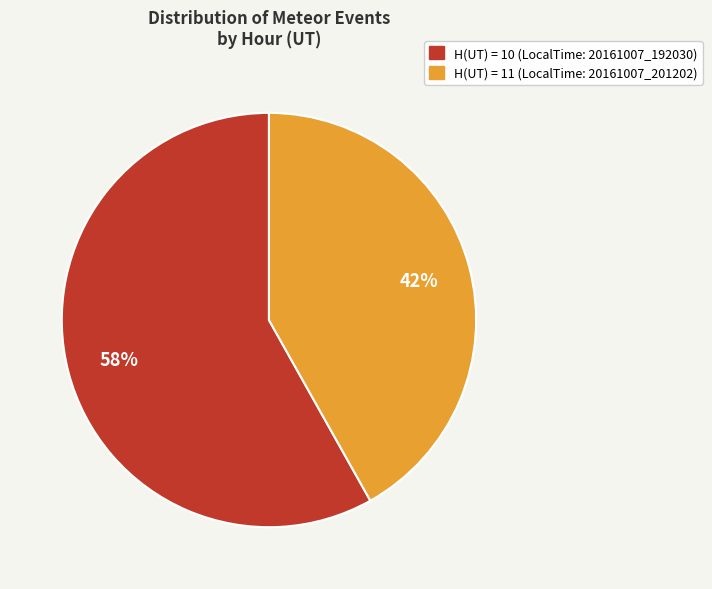

To the nearest percent, what portion does H(UT) = 10 (LocalTime: 20161007_192030) represent?

58%